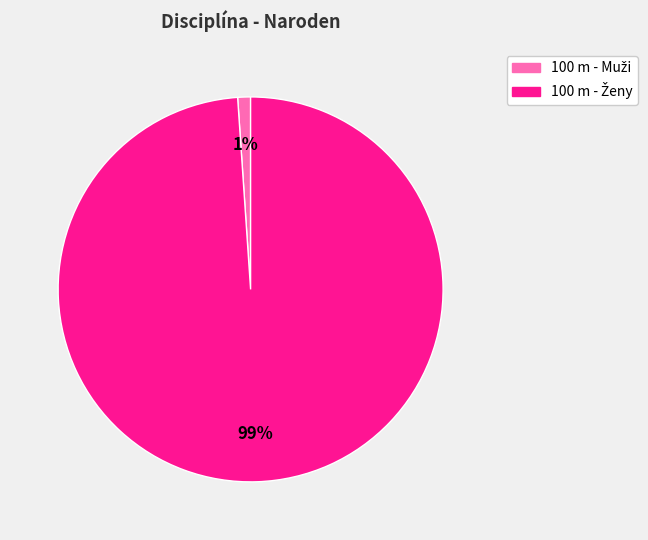

Is there any slice that represents more than half of the pie?

Yes